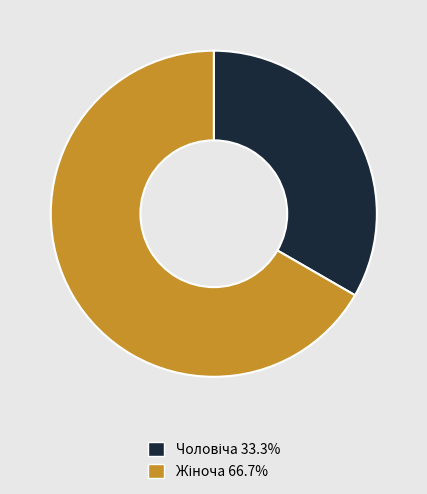

How many slices are in this pie chart?

2